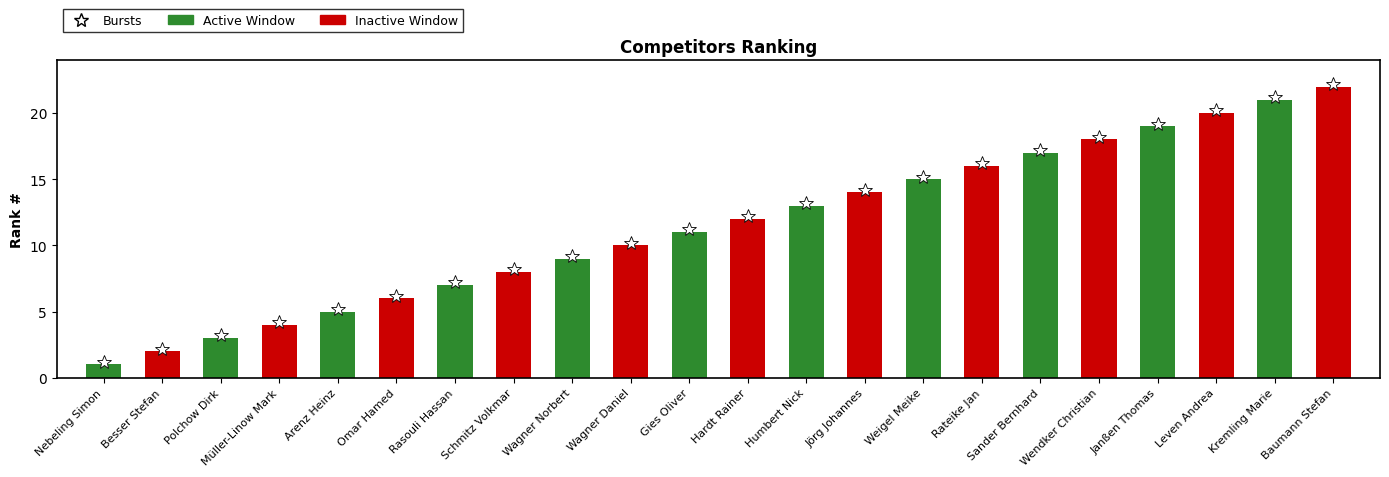

What is the difference between the maximum and minimum values in the Inactive Window series?

20